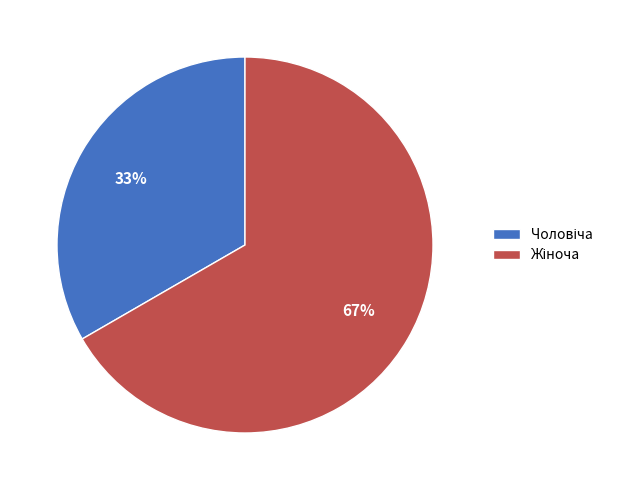

To the nearest percent, what is the average slice percentage?

50%